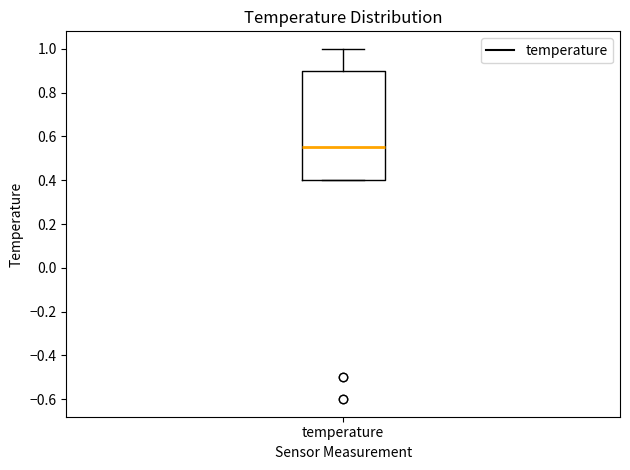

Read this box plot against the y-axis: the position of the median line, the range covered by the box, and the ends of both whiskers. The values are not printed on the chart, so give them approximately, as read against the axis.

median 0.56, box 0.40 to 0.90, whiskers 0.40 to 1.00